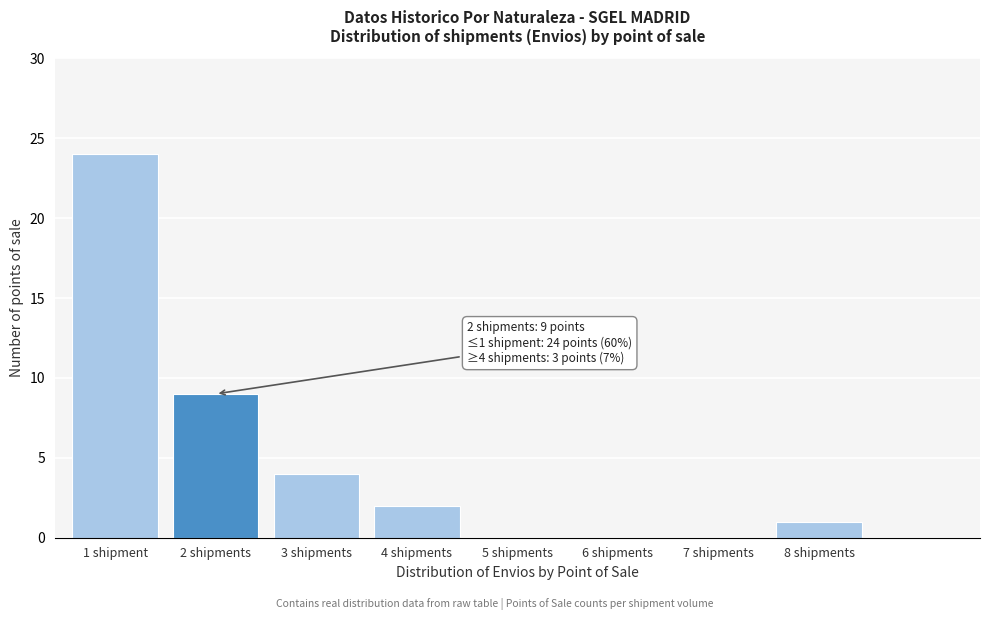

Reading left to right, transcribe all the data shown in this chart.

1 shipment=24	2 shipments=9	3 shipments=4	4 shipments=2	5 shipments=0	6 shipments=0	7 shipments=0	8 shipments=1